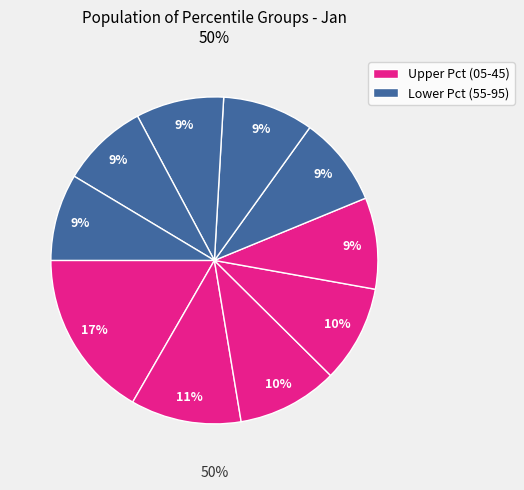

Is there any slice that represents more than half of the pie?

No